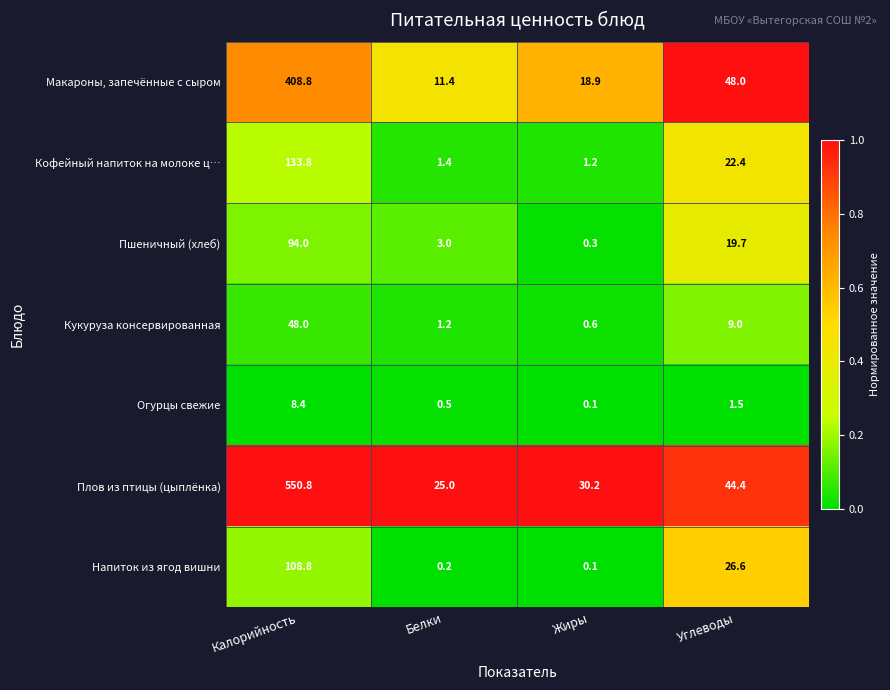

At which category is the sum across all series the highest?

Калорийность